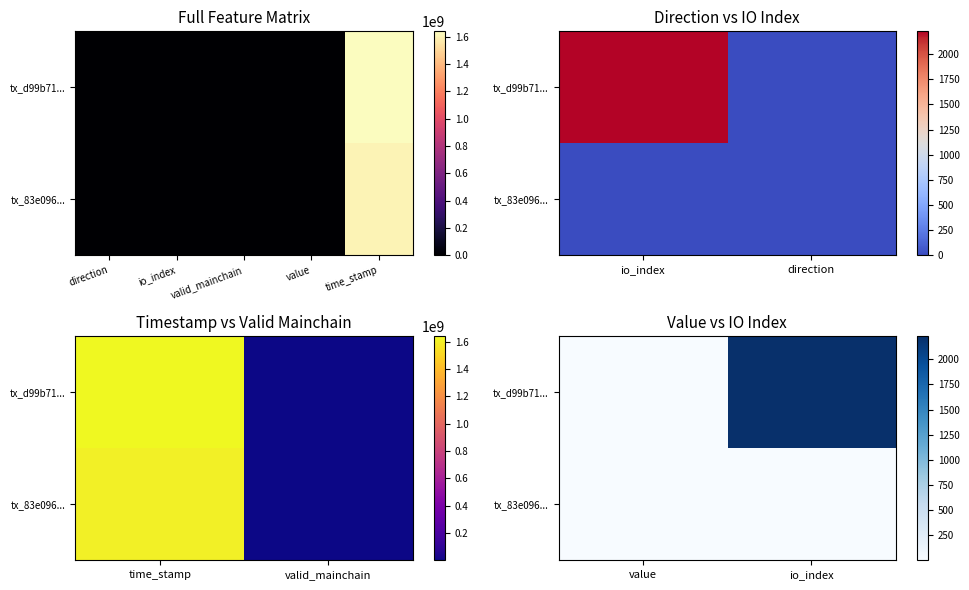

List the series in order of their peak value, lowest first.

tx_83e096..., tx_d99b71...